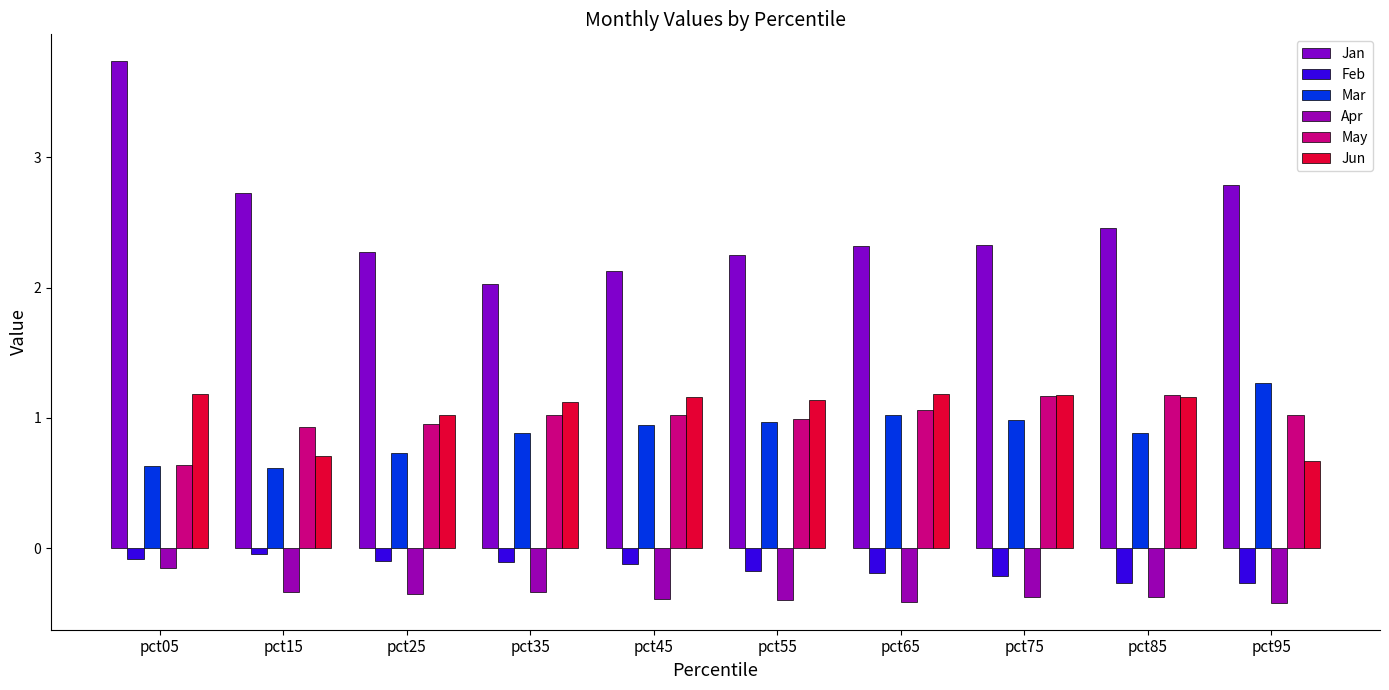

Count the number of categories in the chart.

10